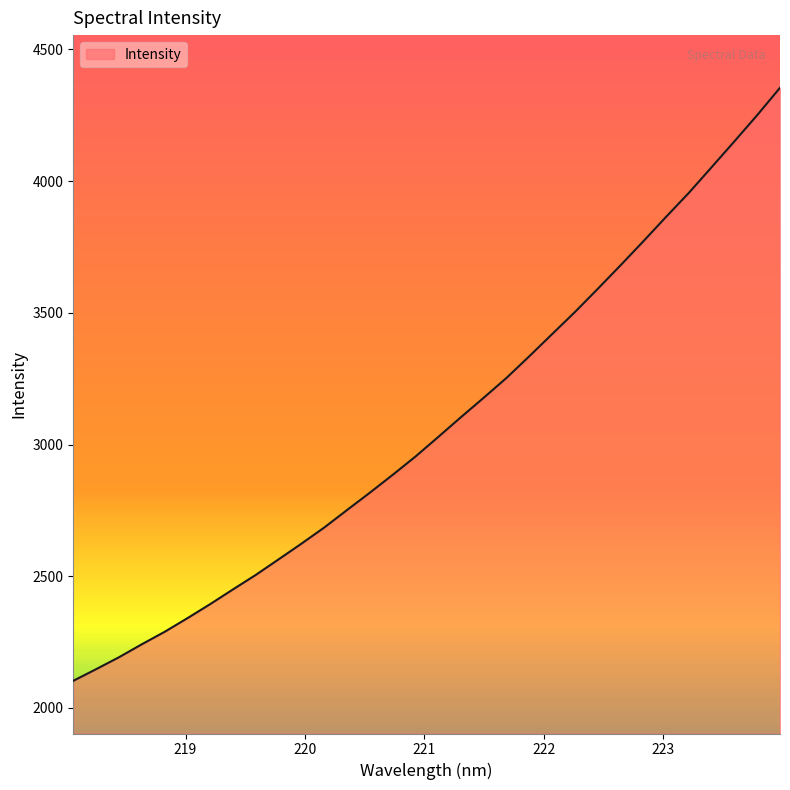

True or false: there are more than 0 points higher than both neighbors.

False